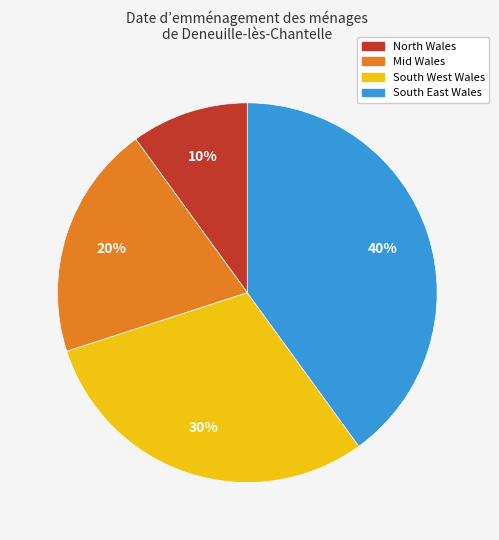

To the nearest percent, what is the average slice percentage?

25%